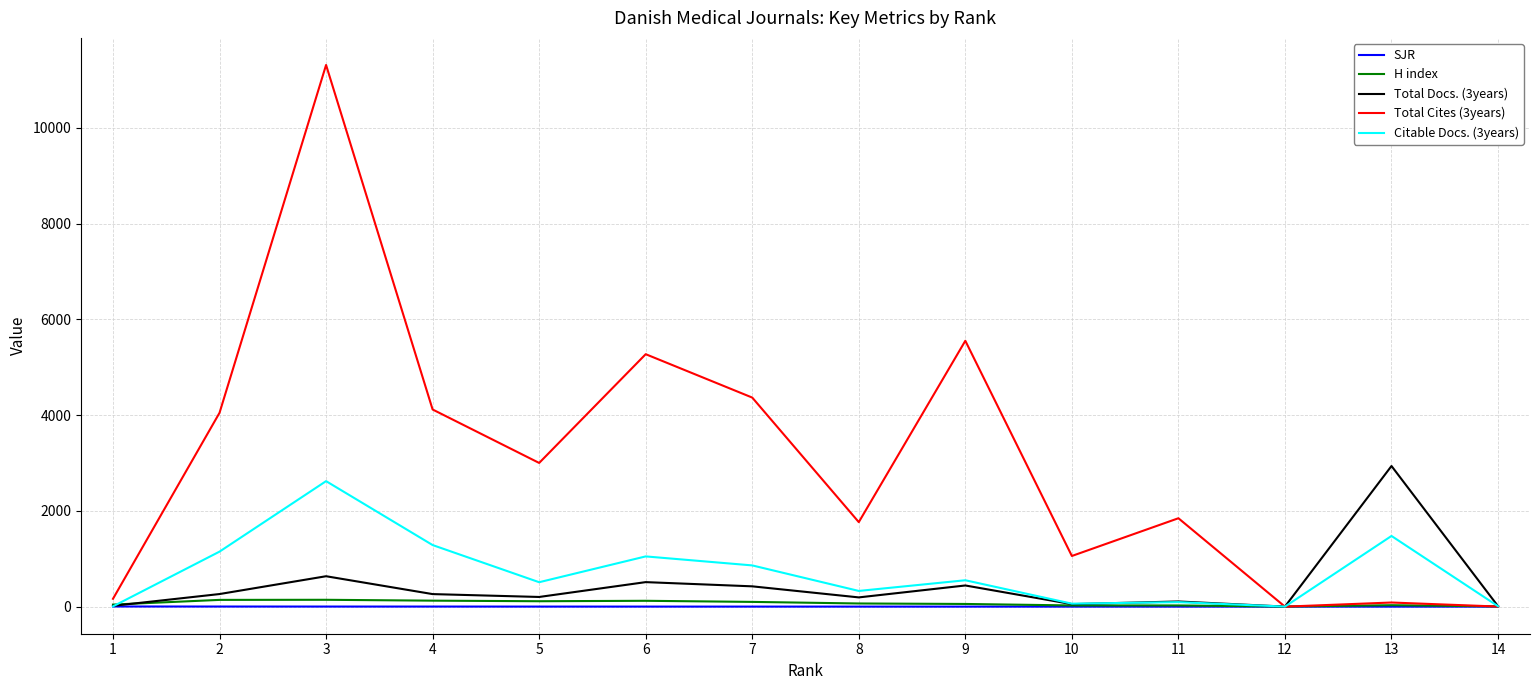

At how many categories does at least one series exceed 6872?

1